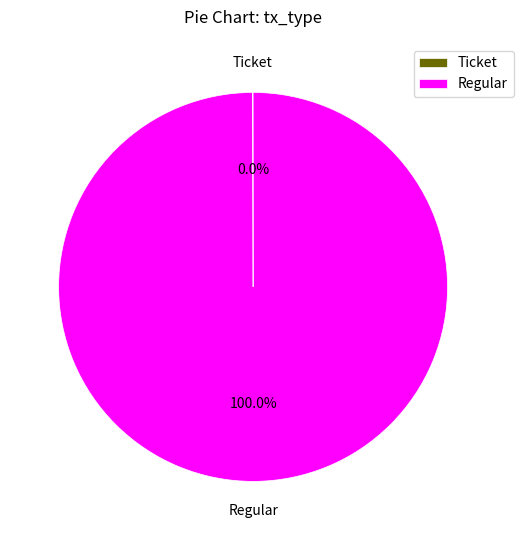

To the nearest percent, what percentage of the pie is Regular?

100%